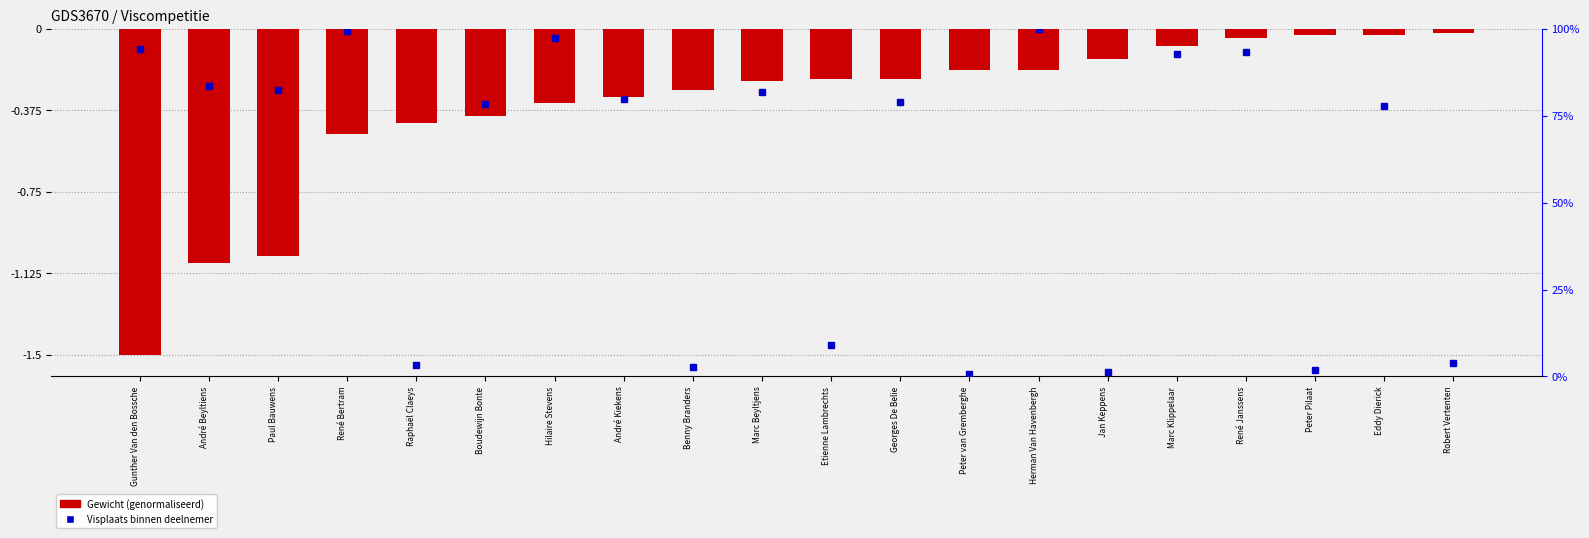

Rank the categories by value from highest to lowest.

Robert Vertenten, Peter Pilaat, Eddy Dierick, René Janssens, Marc Klippelaar, Jan Keppens, Peter van Gremberghe, Herman Van Havenbergh, Etienne Lambrechts, Georges De Belie, Marc Beyltjens, Benny Branders, André Kiekens, Hilaire Stevens, Boudewijn Bonte, Raphaël Claeys, René Bertram, Paul Bauwens, André Beyltiens, Gunther Van den Bossche